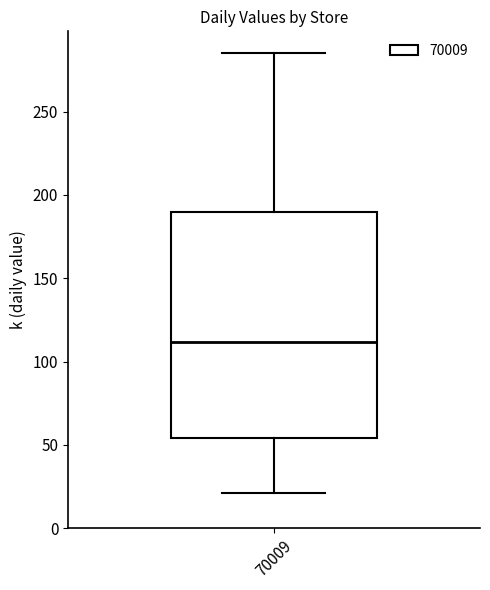

Where does the lower whisker of the box at x = 70009 end on the y-axis? The values are not printed on the chart, so give them approximately, as read against the axis.

20